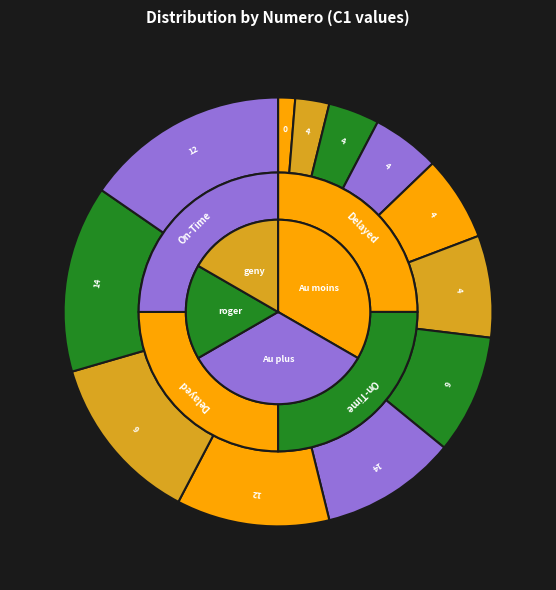

Which has a higher value, 14 or 6?

14